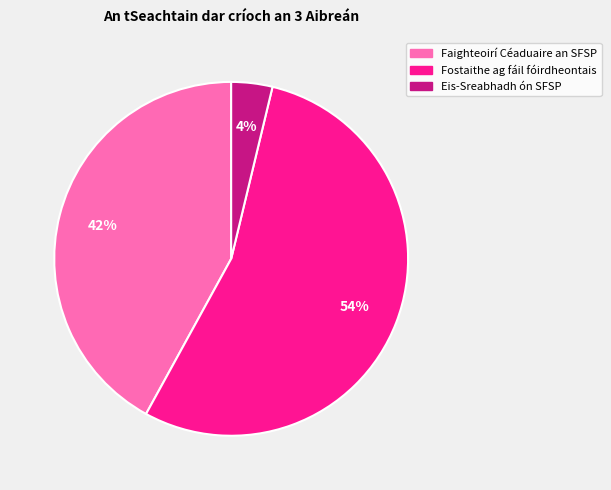

Which slice is the smallest?

Eis-Sreabhadh ón SFSP